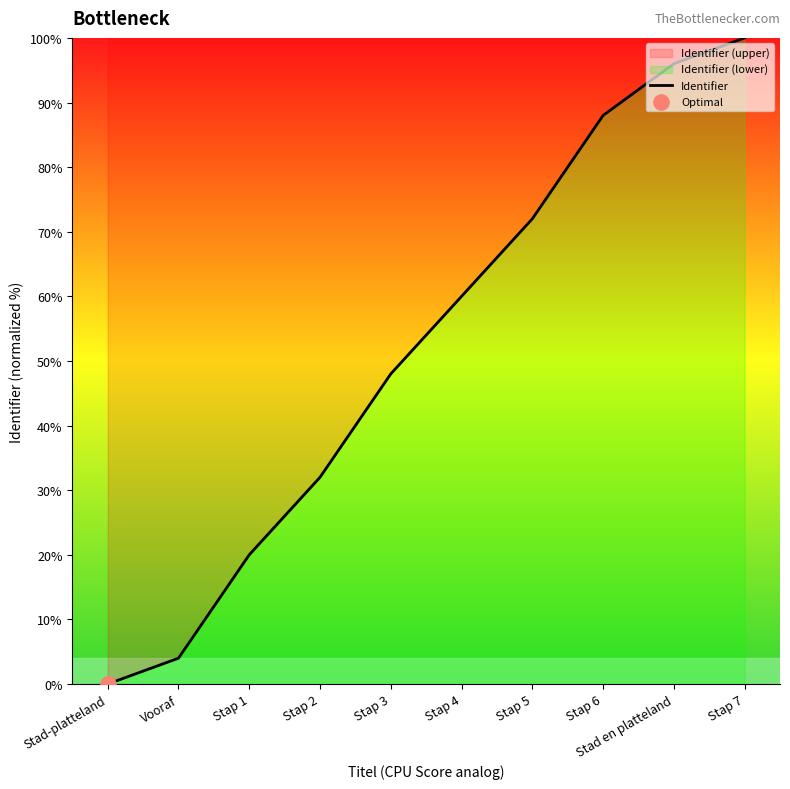

What is the ratio of the value at Stap 1 to the value at Stap 6?

0.2